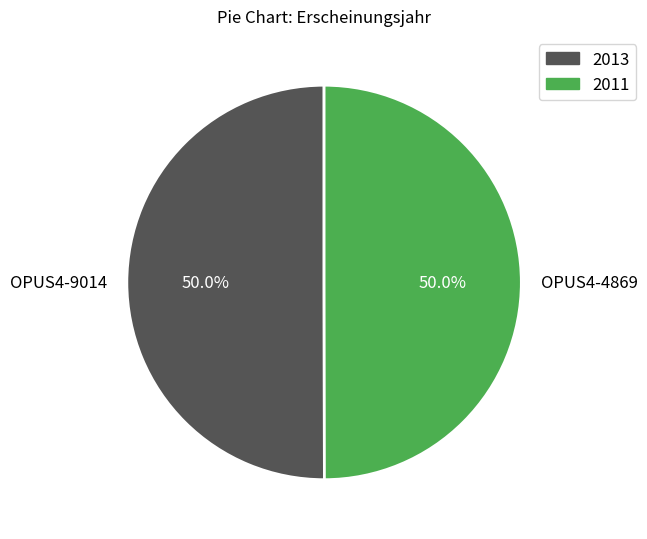

What is the total percentage of OPUS4-4869 and OPUS4-9014?

100.0%